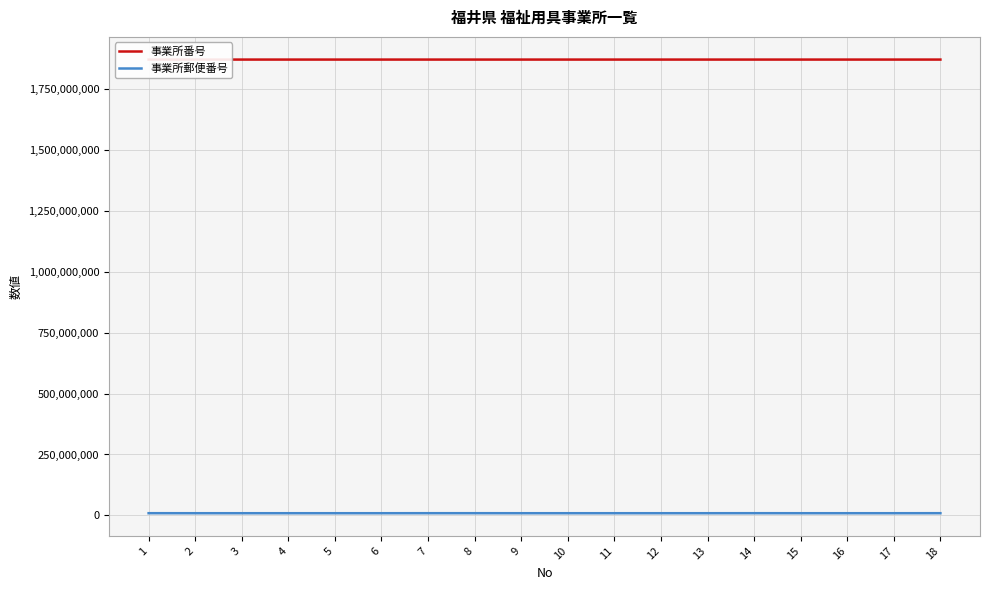

What is the greatest value displayed?

1870103973